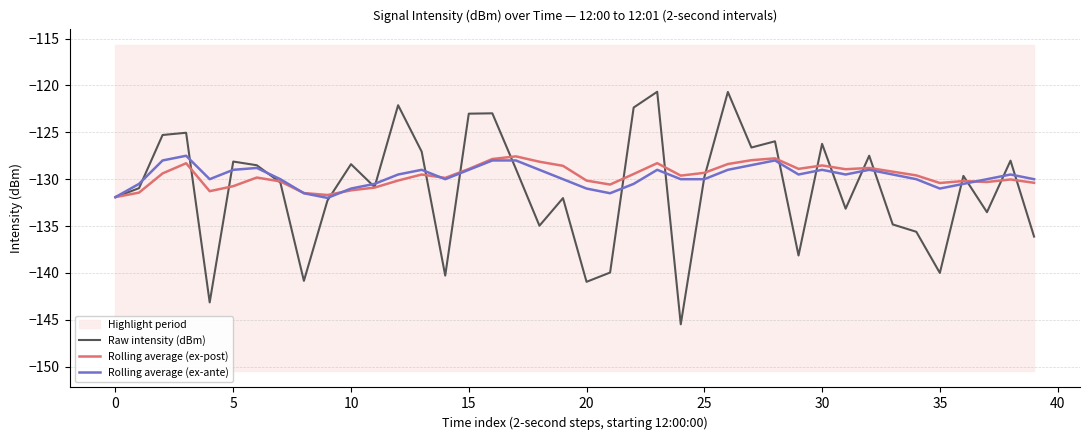

Is this an area chart (filled region under the line)?

No